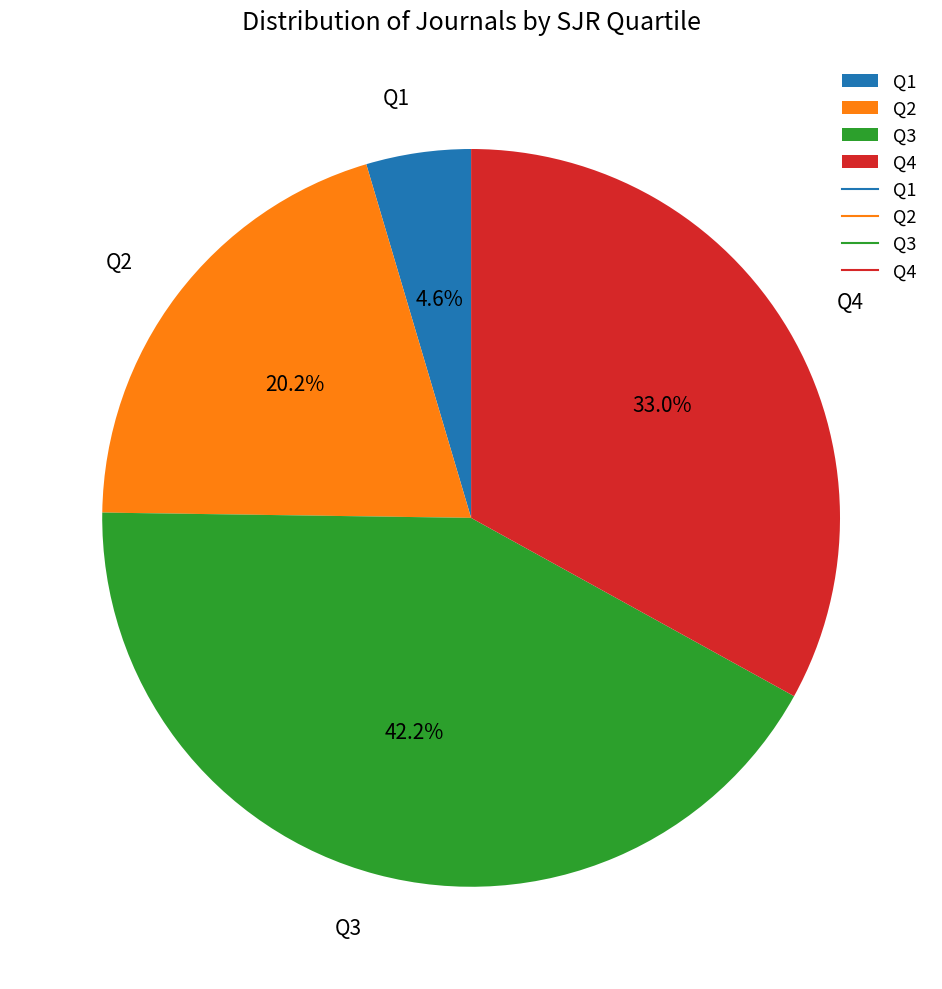

To the nearest percent, what is the average slice percentage?

25%